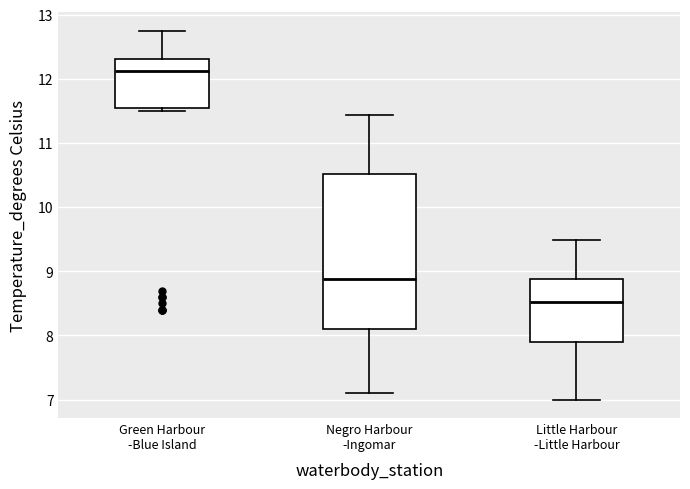

Which box's median line is the highest?

Green Harbour -Blue Island